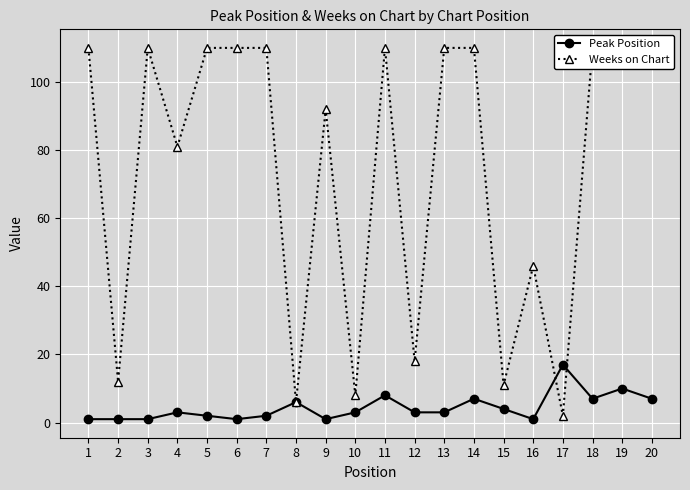

Is the value of Peak Position at 10 greater than the value of Weeks on Chart at 8?

No